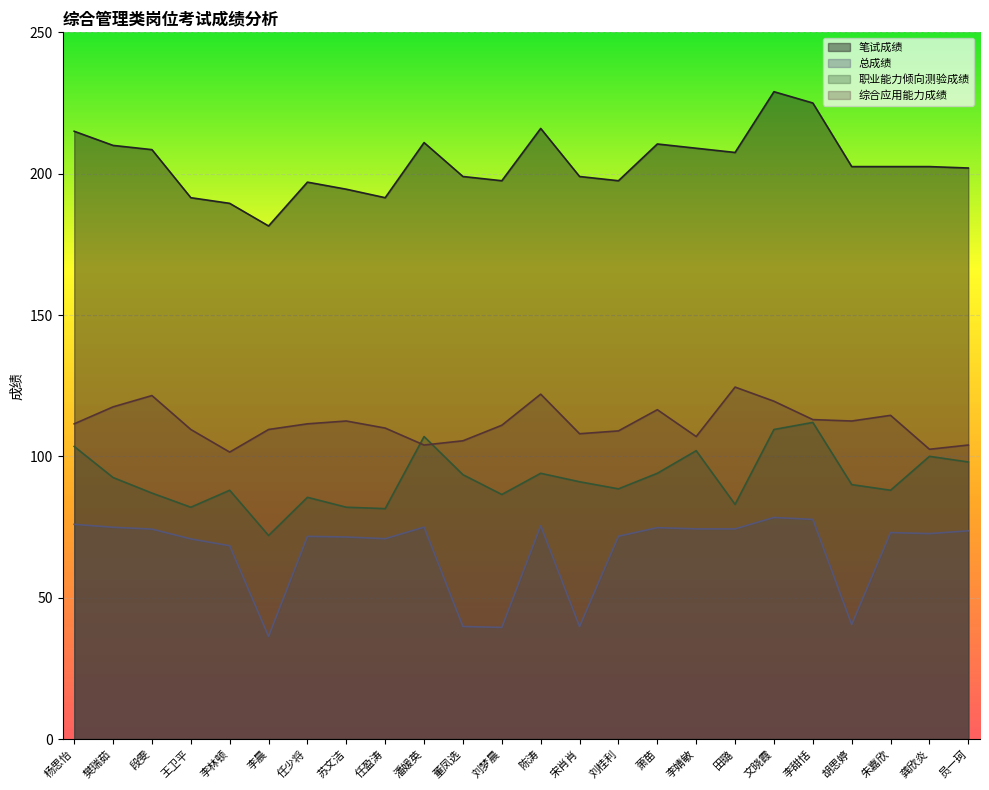

What is the label of the 4th point from the left?

王卫平